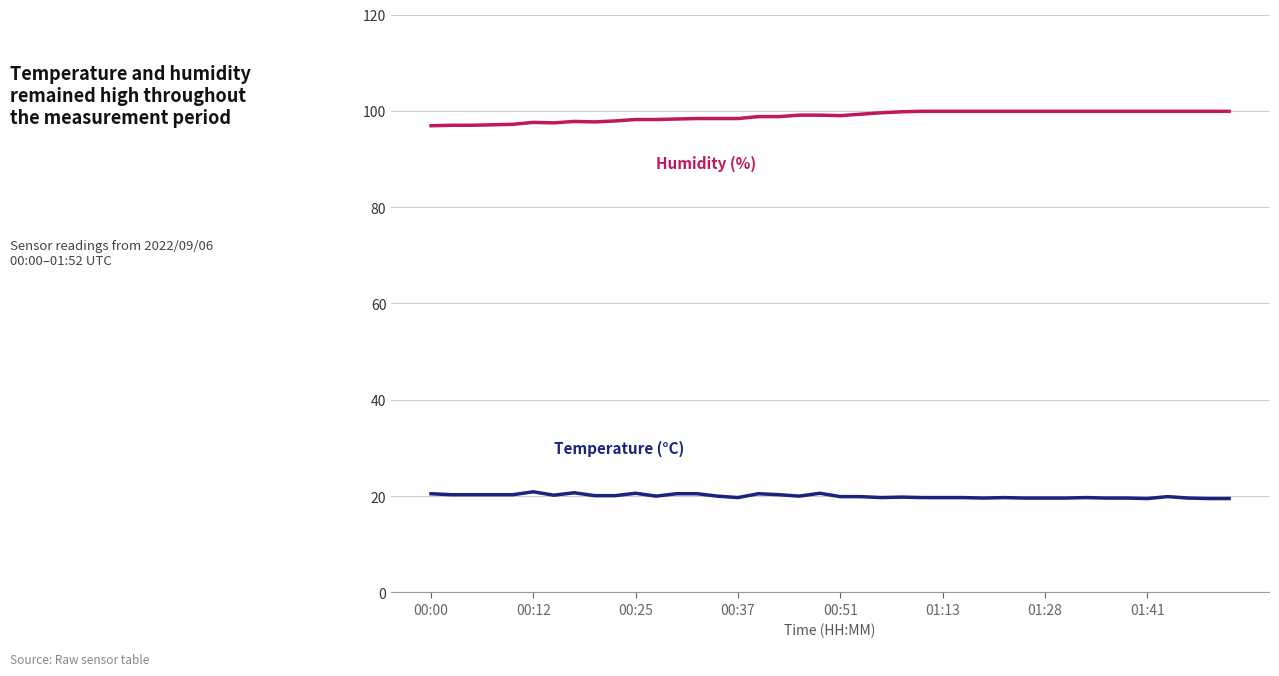

What is the smallest value displayed?

19.5